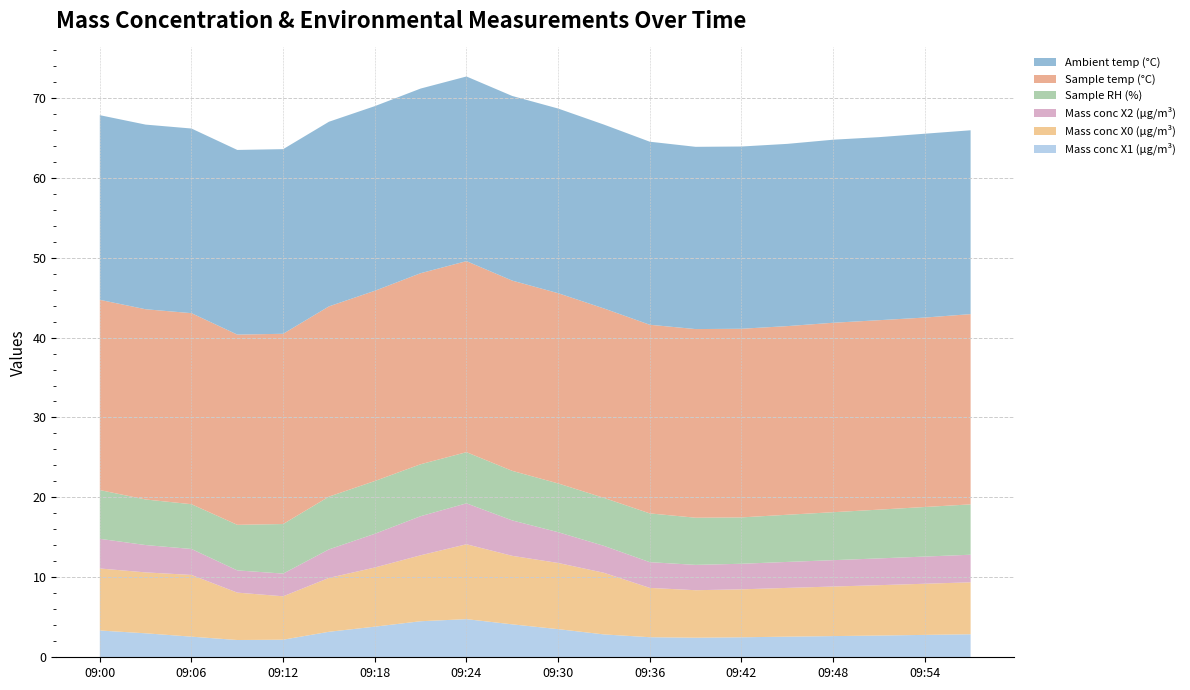

Reading left to right, list all the values displayed in this chart.

Mass conc X1 (μg/m³): 09:00=3.4	09:03=3.0	09:06=2.6	09:09=2.2	09:12=2.2	09:15=3.2	09:18=3.8	09:21=4.5	09:24=4.8	09:27=4.1	09:30=3.5	09:33=2.9	09:36=2.5	09:39=2.5	09:42=2.5	09:45=2.6	09:48=2.6	09:51=2.7	09:54=2.8	09:57=2.9
Mass conc X0 (μg/m³): 09:00=7.8	09:03=7.6	09:06=7.7	09:09=5.9	09:12=5.4	09:15=6.7	09:18=7.4	09:21=8.2	09:24=9.4	09:27=8.6	09:30=8.3	09:33=7.7	09:36=6.2	09:39=5.9	09:42=6.0	09:45=6.1	09:48=6.2	09:51=6.3	09:54=6.4	09:57=6.5
Mass conc X2 (μg/m³): 09:00=3.7	09:03=3.4	09:06=3.2	09:09=2.8	09:12=2.8	09:15=3.6	09:18=4.2	09:21=4.9	09:24=5.1	09:27=4.4	09:30=3.9	09:33=3.4	09:36=3.2	09:39=3.2	09:42=3.2	09:45=3.2	09:48=3.3	09:51=3.4	09:54=3.4	09:57=3.5
Sample RH (%): 09:00=6.1	09:03=5.7	09:06=5.6	09:09=5.7	09:12=6.2	09:15=6.6	09:18=6.6	09:21=6.5	09:24=6.4	09:27=6.2	09:30=6.1	09:33=6.0	09:36=6.1	09:39=5.9	09:42=5.8	09:45=5.9	09:48=6.0	09:51=6.1	09:54=6.2	09:57=6.3
Sample temp (°C): 09:00=23.8	09:03=23.8	09:06=23.9	09:09=23.8	09:12=23.8	09:15=23.8	09:18=23.8	09:21=23.9	09:24=23.9	09:27=23.8	09:30=23.8	09:33=23.7	09:36=23.6	09:39=23.6	09:42=23.6	09:45=23.6	09:48=23.7	09:51=23.7	09:54=23.7	09:57=23.8
Ambient temp (°C): 09:00=23.1	09:03=23.1	09:06=23.1	09:09=23.1	09:12=23.1	09:15=23.1	09:18=23.1	09:21=23.1	09:24=23.1	09:27=23.1	09:30=23.1	09:33=23.0	09:36=22.9	09:39=22.8	09:42=22.8	09:45=22.8	09:48=22.9	09:51=22.9	09:54=23.0	09:57=23.0